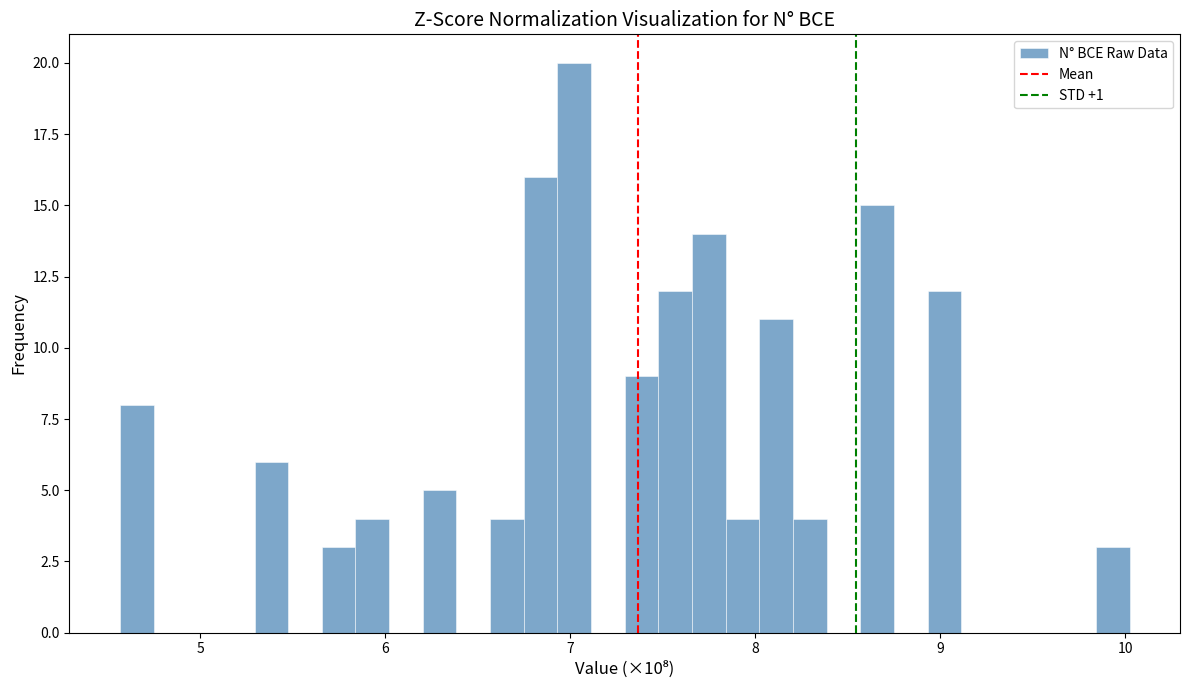

Around what value on the x-axis is the tallest bar? Give the approximate position of its centre, as read against the axis.

7.0